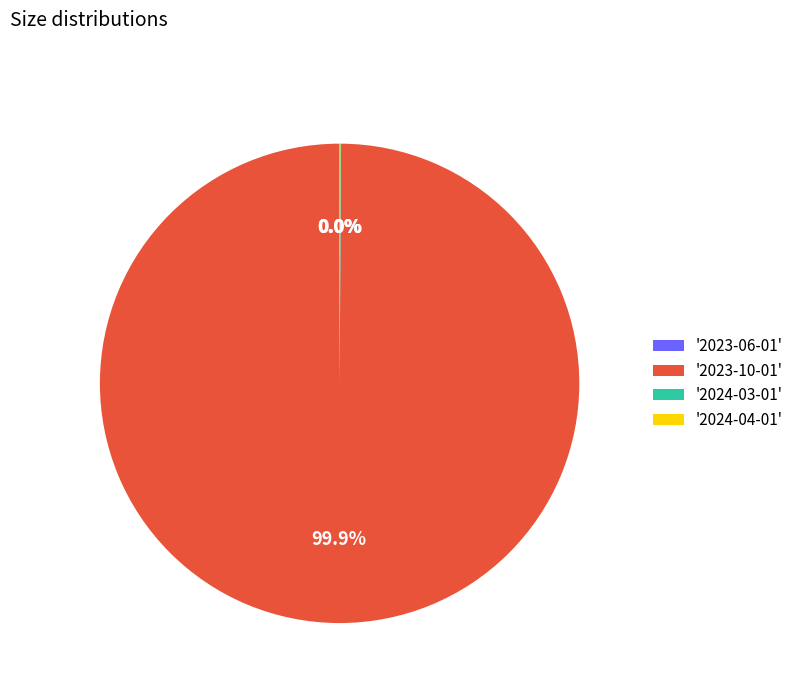

Which slice represents more than half of the pie?

'2023-10-01'